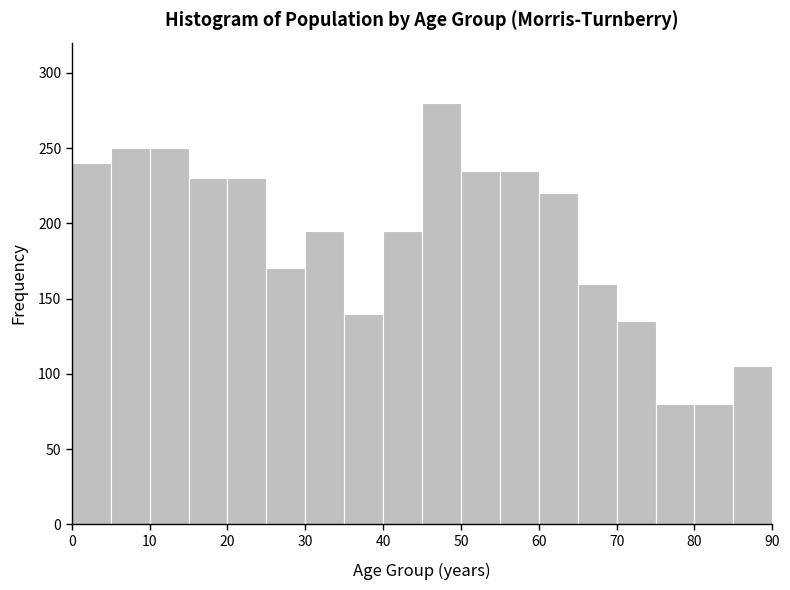

Over which range of the x-axis is the bar tallest?

45 to 50